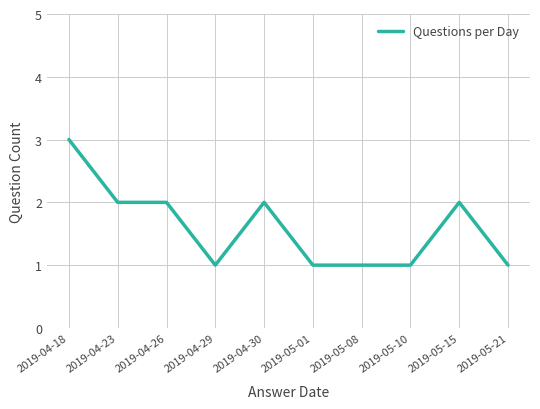

What is the change in value from 2019-04-29 to 2019-05-15?

+1